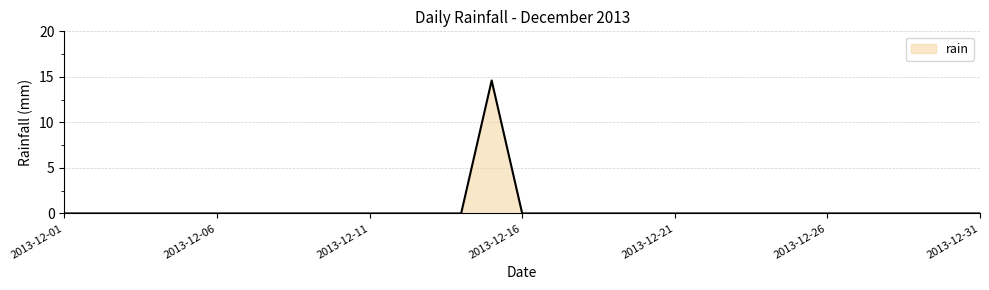

What is the difference between the maximum and minimum values?

14.6